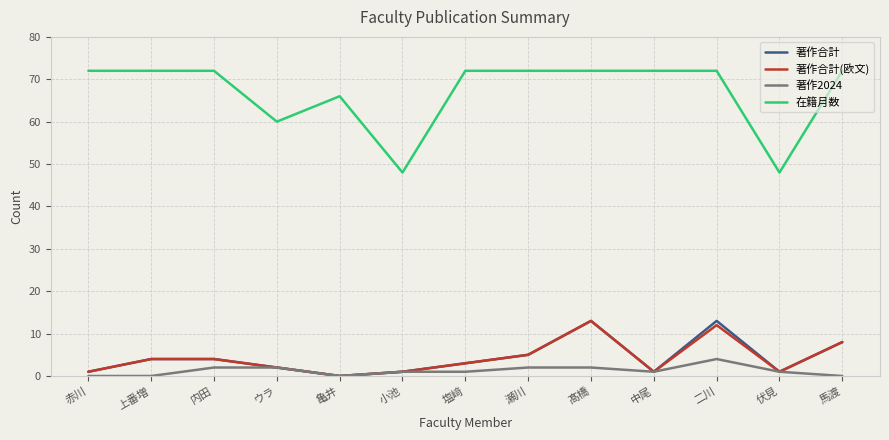

At which label is 著作合計 closest to 6?

瀬川